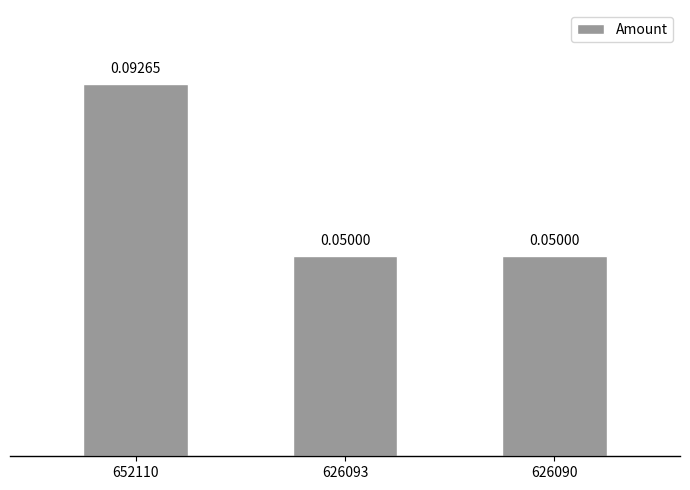

Between 626093 and 652110, which is larger?

652110